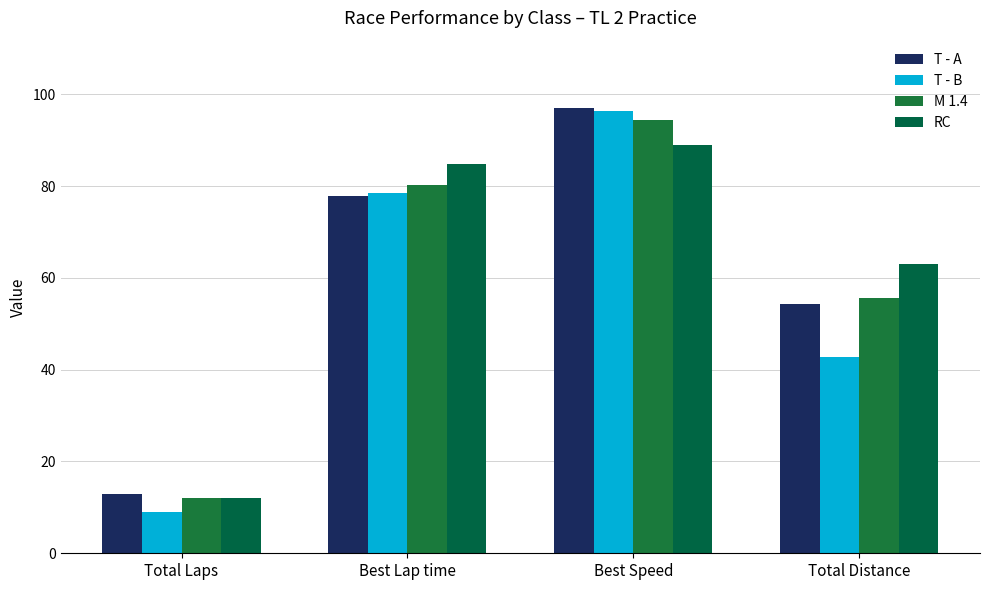

Which series has the largest range (max minus min)?

T - B